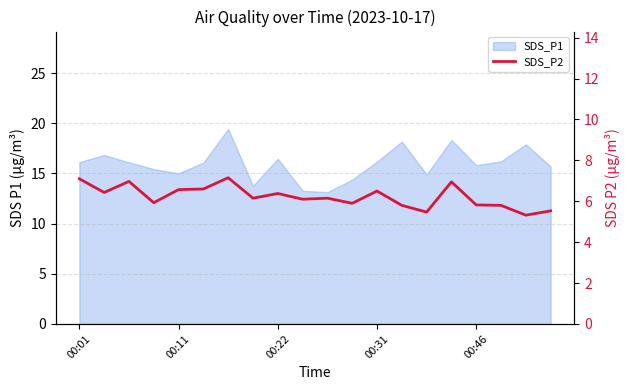

The chart shows a value of 2.8 at 00:11. True or false?

False